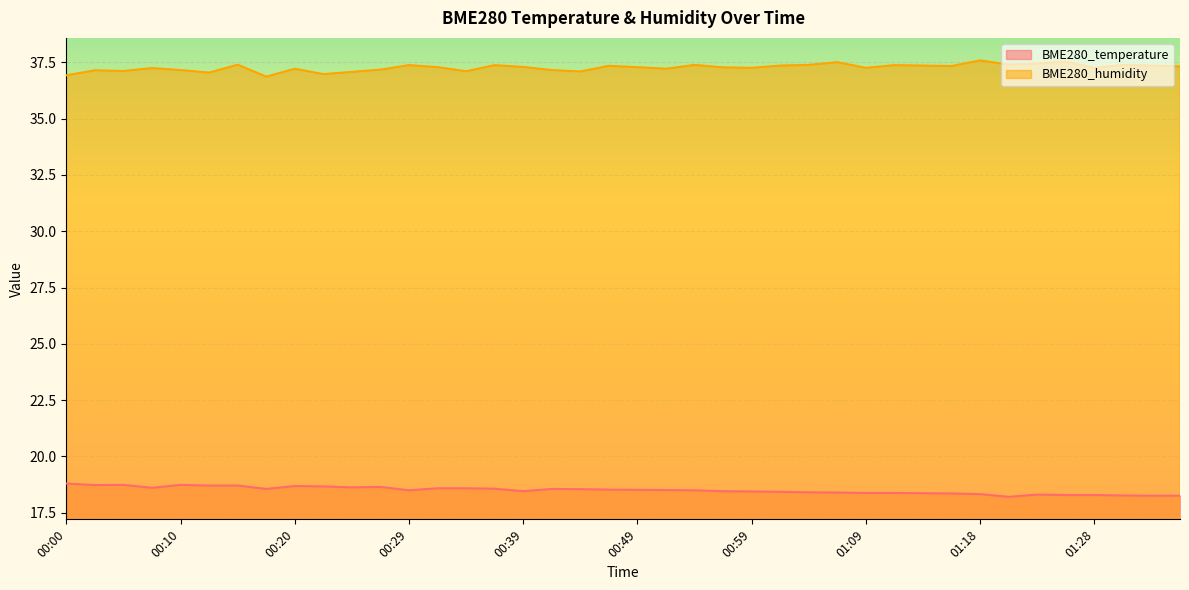

What is the difference between the maximum and minimum values in the BME280_humidity series?

0.7